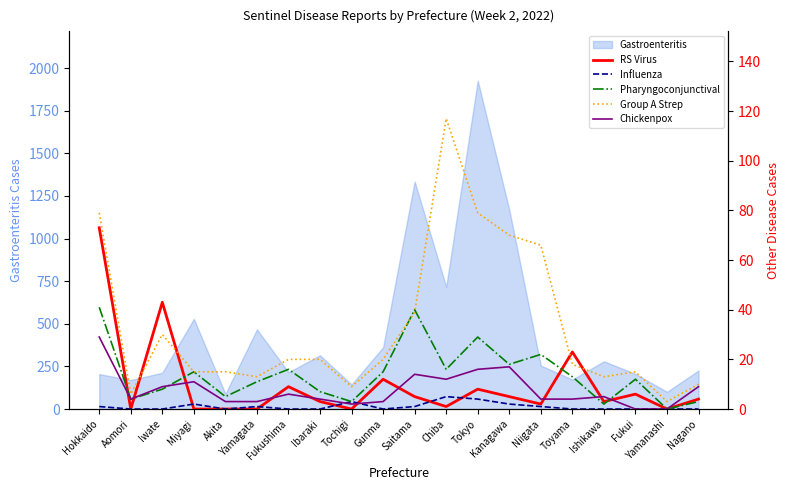

The RS Virus series shows -47 at Yamanashi. True or false?

False